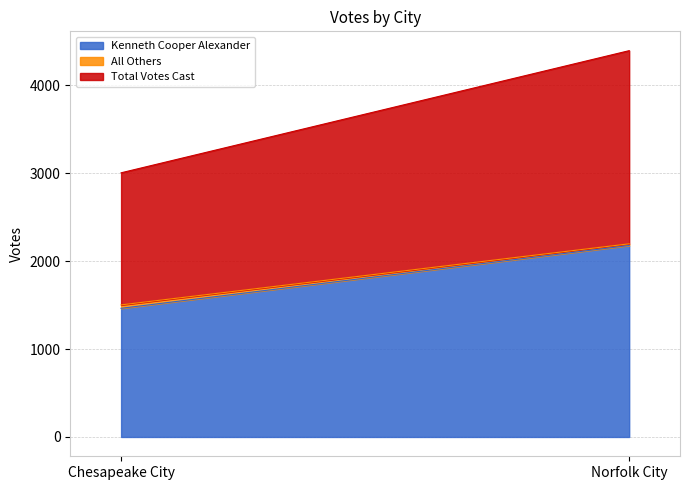

Does the chart display data point markers on the line(s)?

No